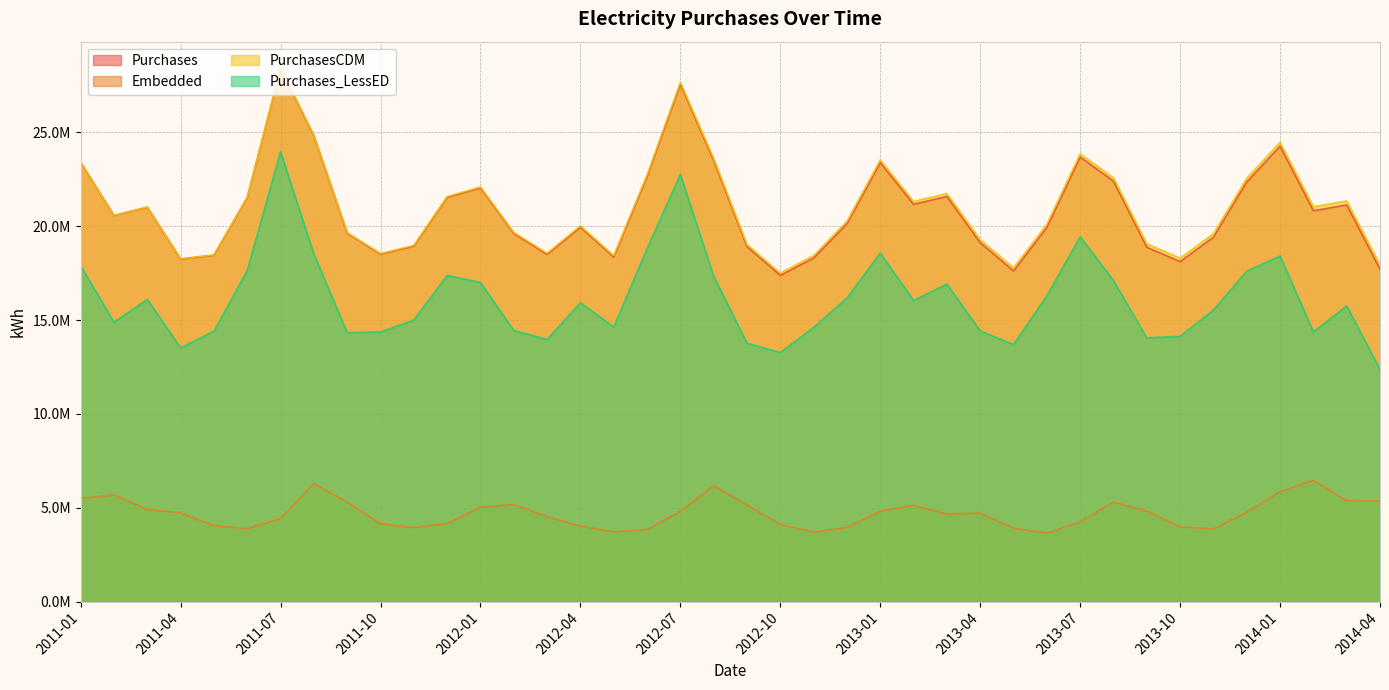

Which series has the largest total across all categories?

PurchasesCDM